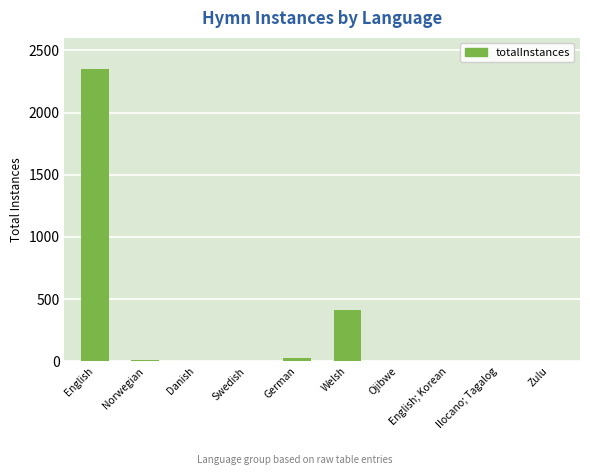

Are the bars horizontal?

No